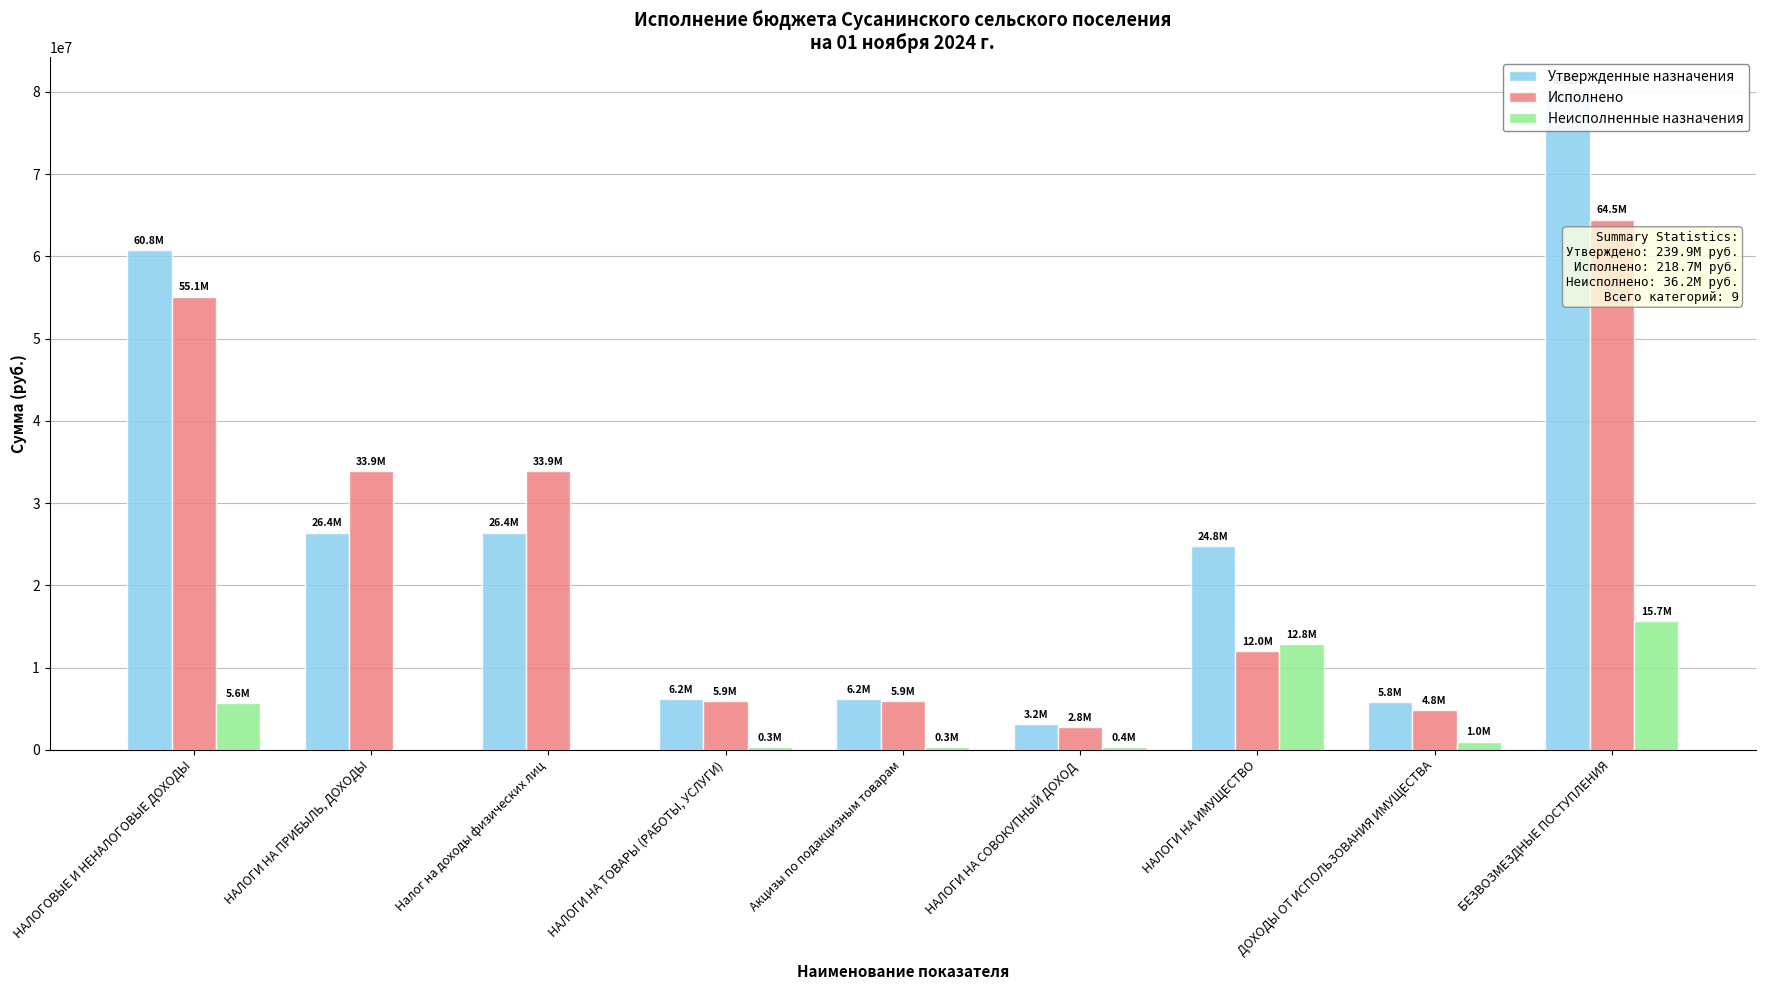

What is the highest value of the Исполнено series?

64475403.1